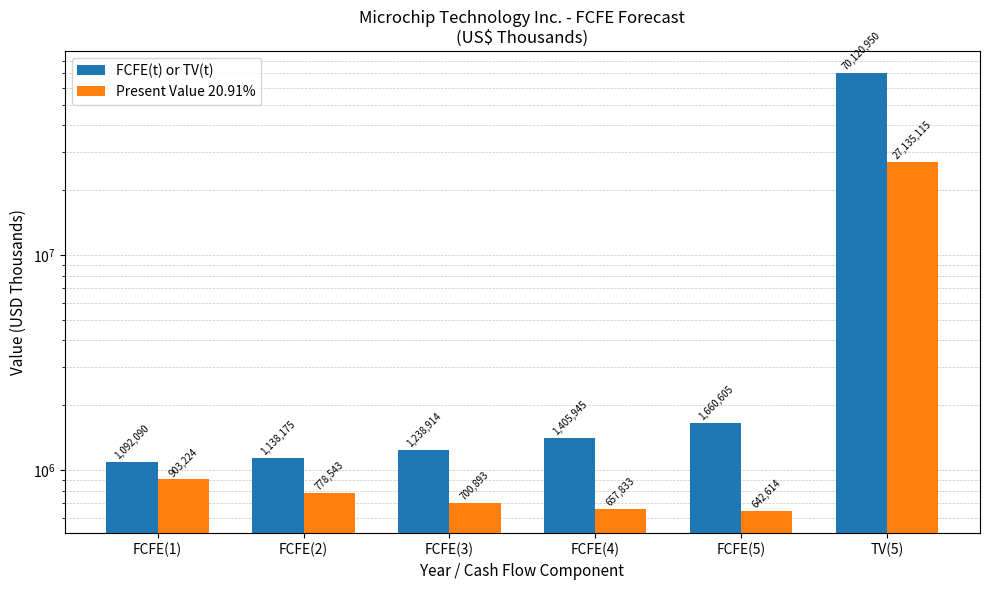

What is the total value across all series at FCFE(4)?

2063778